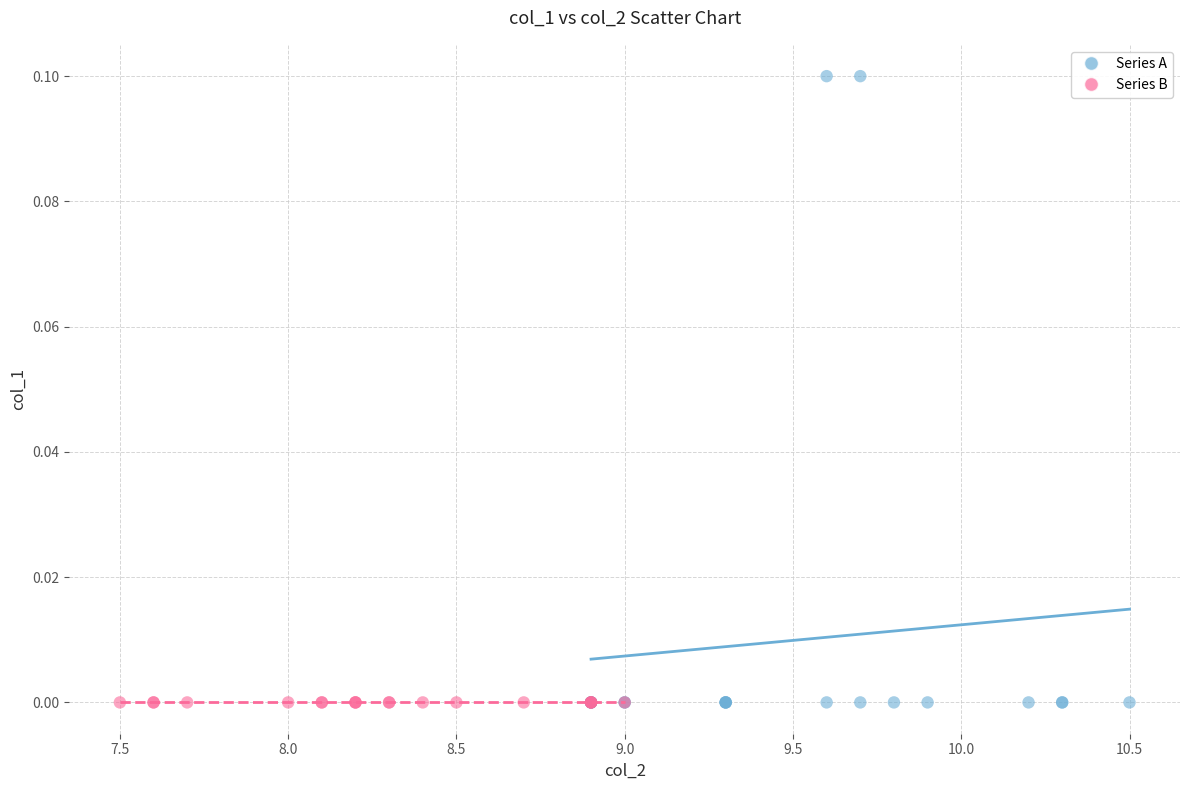

Which series reaches the maximum Y coordinate?

Series A